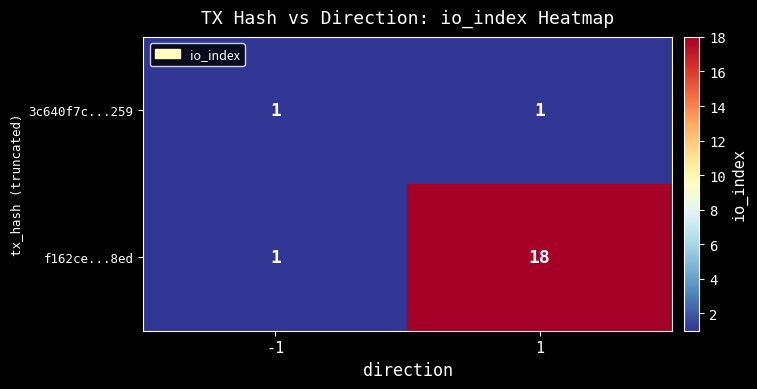

What is the greatest value displayed?

18